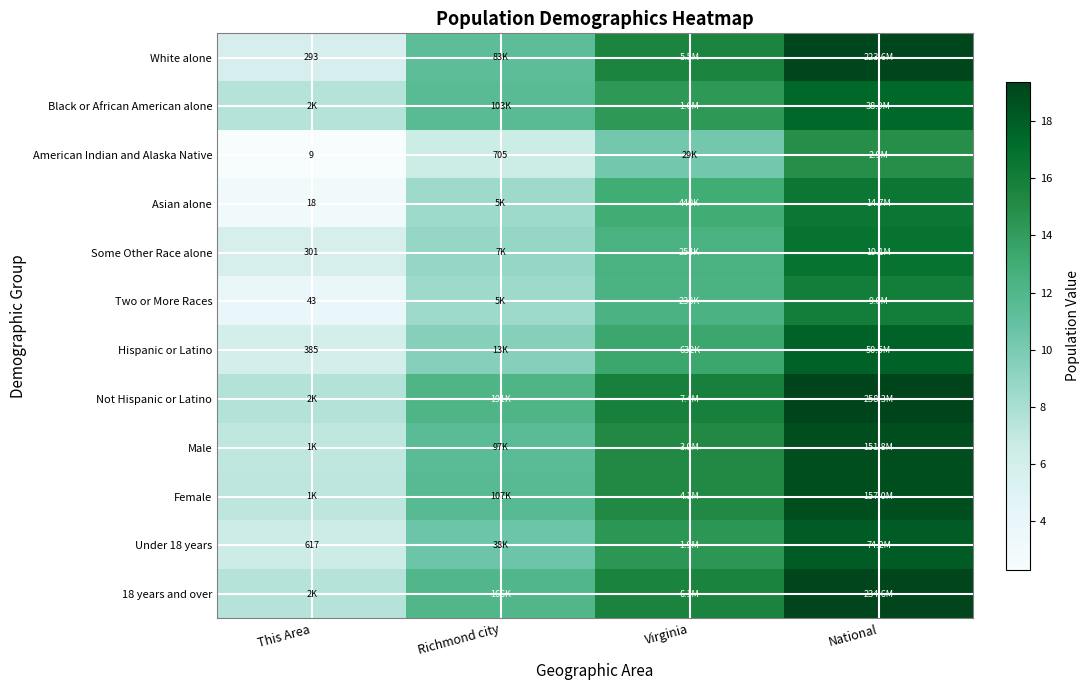

The value of Under 18 years at This Area is 6.4. True or false?

True